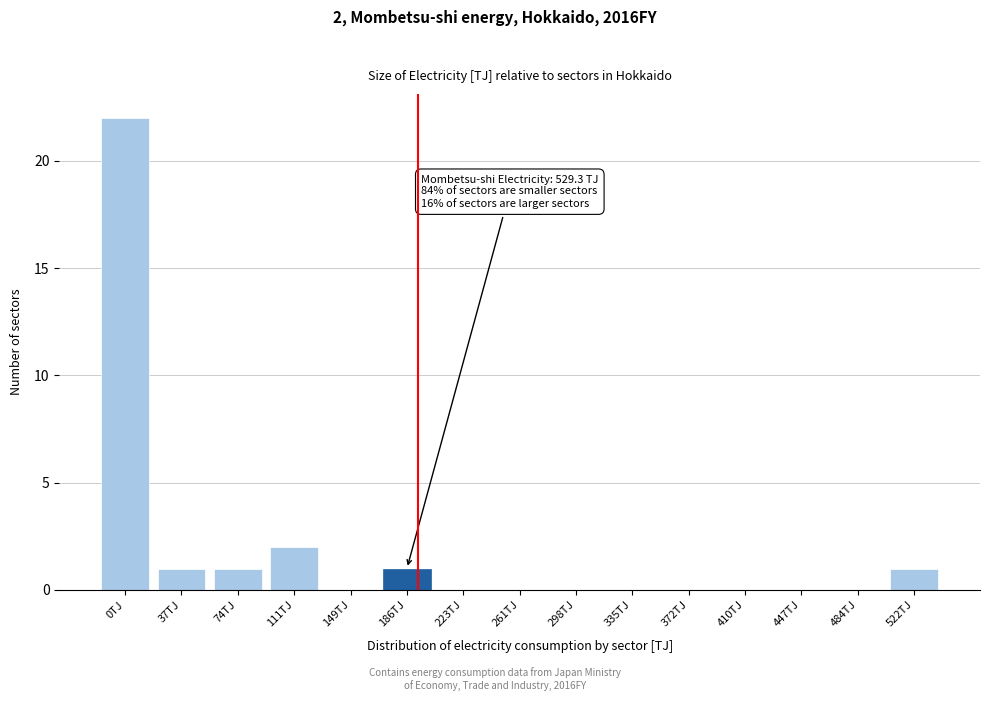

Reading left to right, extract all data points from this chart.

0TJ=22	37TJ=1	74TJ=1	111TJ=2	149TJ=0	186TJ=1	223TJ=0	261TJ=0	298TJ=0	335TJ=0	372TJ=0	410TJ=0	447TJ=0	484TJ=0	522TJ=1